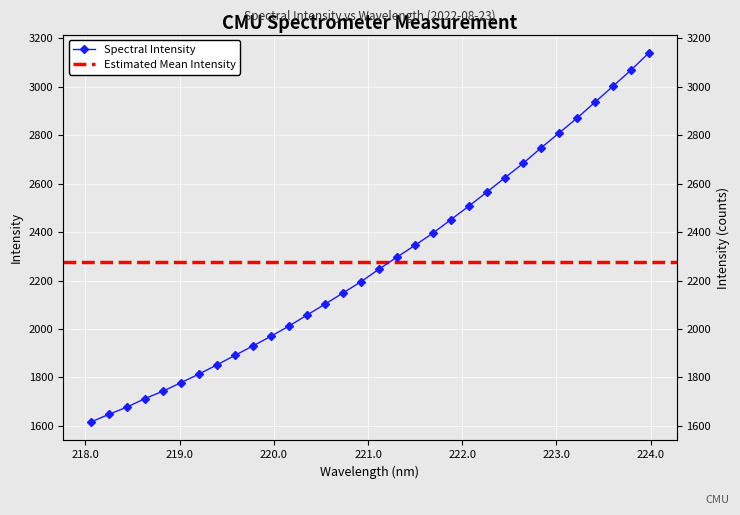

What is the average value?

2276.3